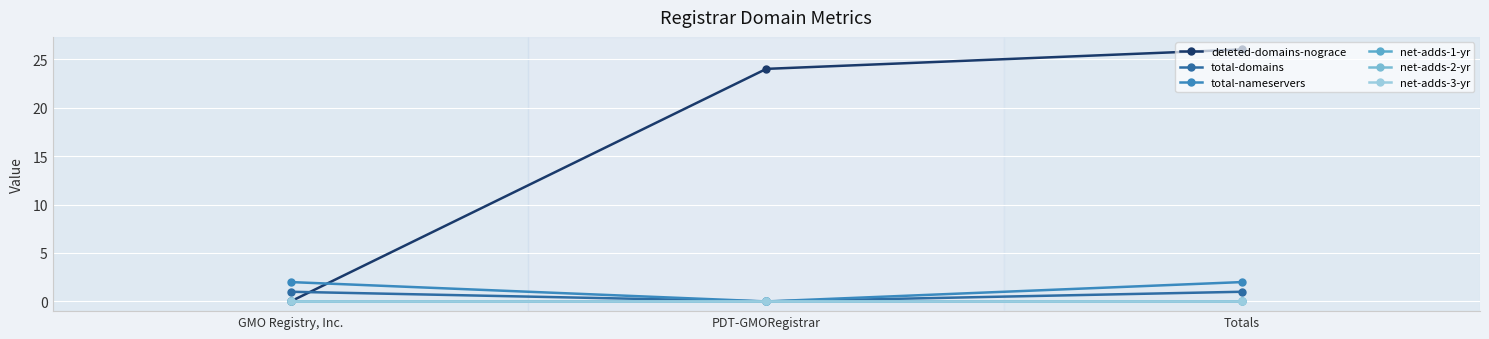

Does the chart have visible grid lines?

Yes